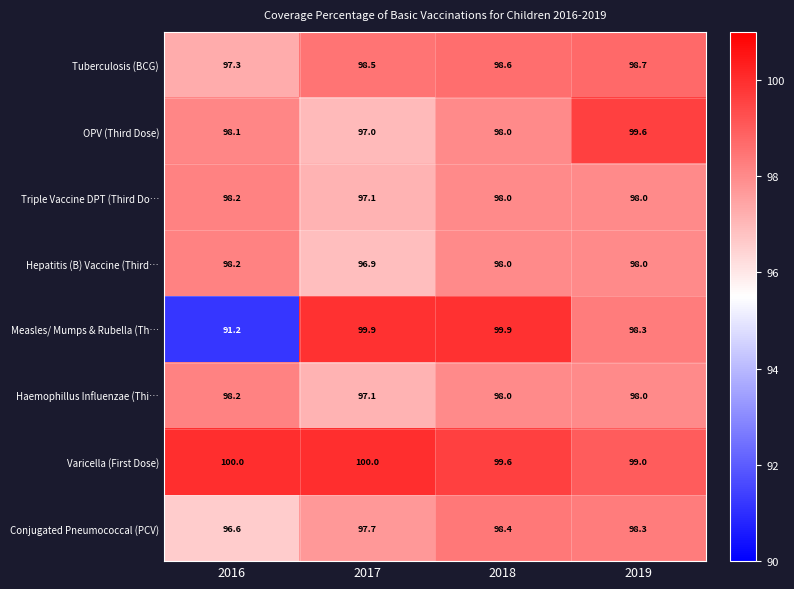

What is the smallest value displayed?

91.2